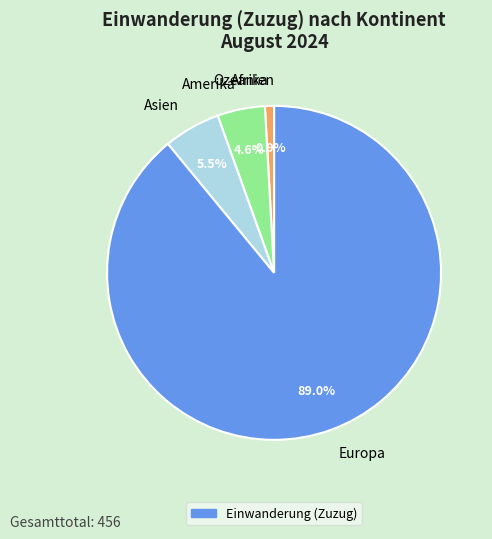

Combined, do Europa and Amerika account for over 50%?

Yes